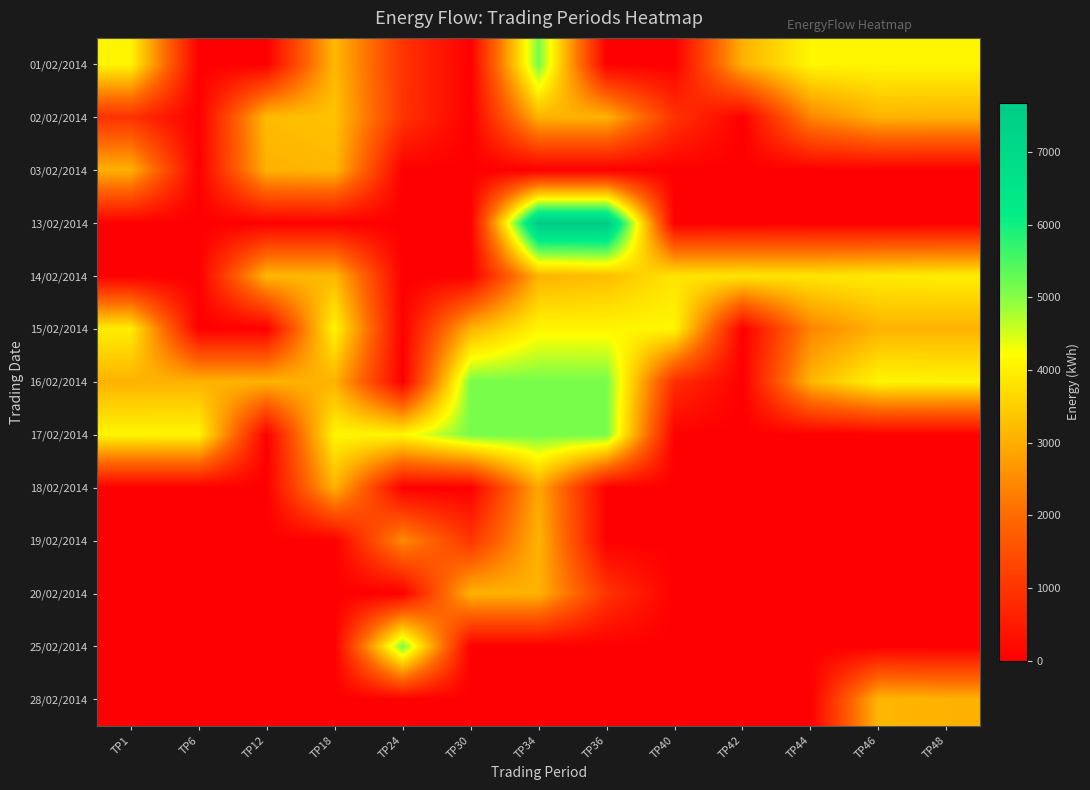

What is the difference between the highest and lowest values at TP6?

4095.8